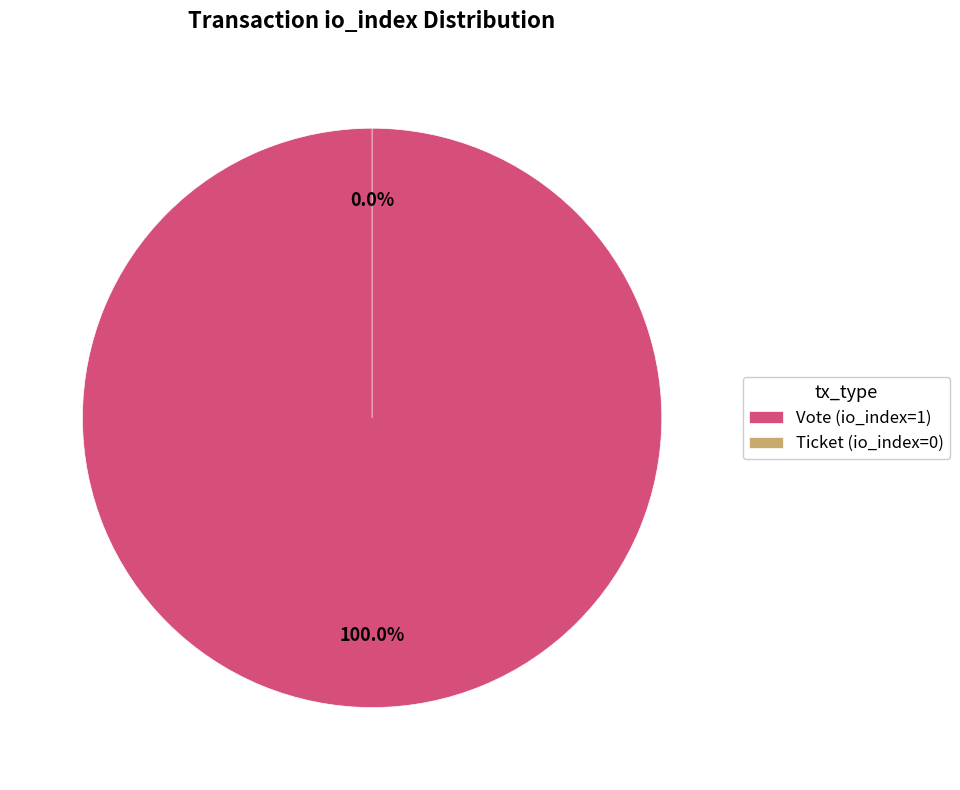

To the nearest percent, what is the combined percentage of Vote (io_index=1) and Ticket (io_index=0)?

100%